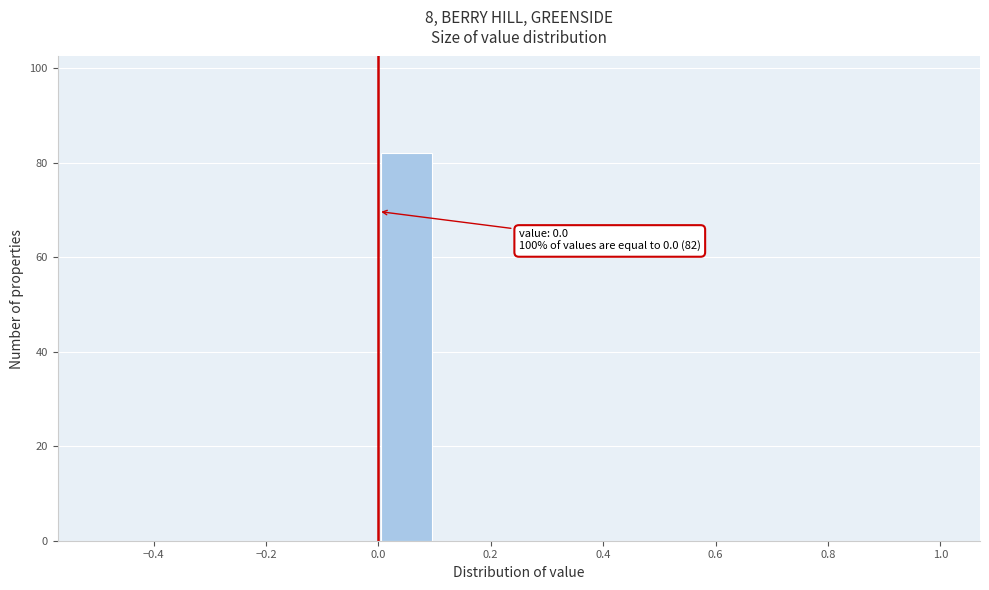

Which range on the x-axis has the tallest bar?

0.0 to 0.1